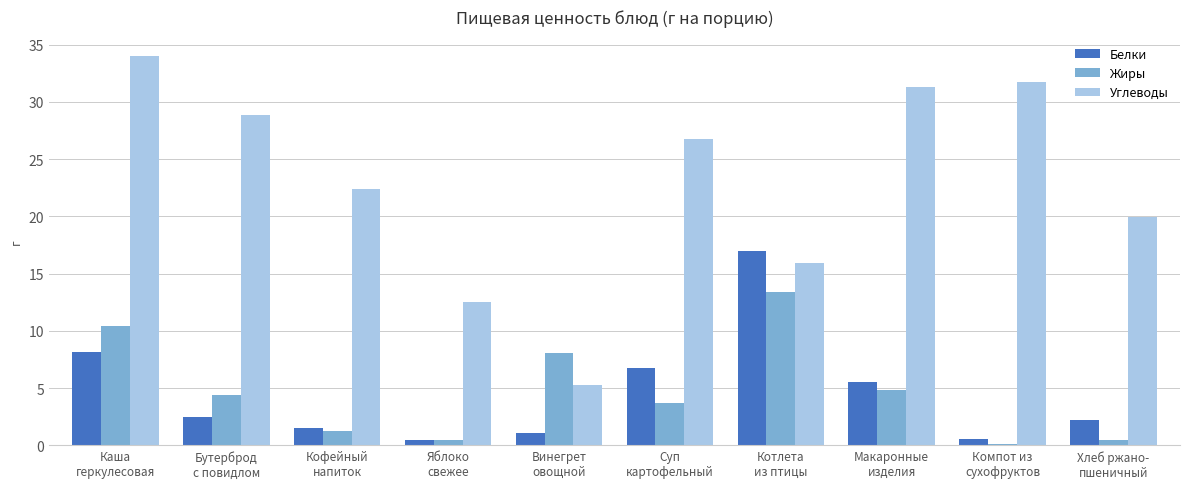

What is the sum of all Жиры values?

47.2